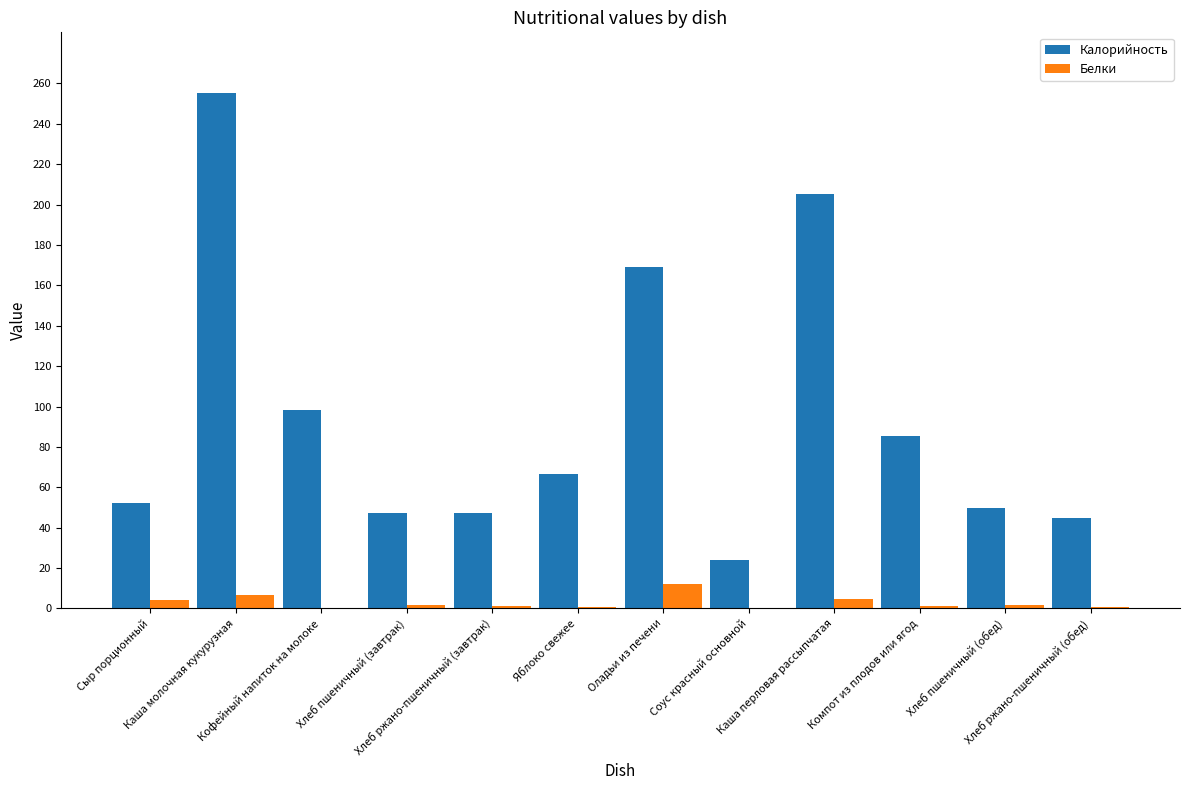

Where is Калорийность nearest to the value 139?

Оладьи из печени